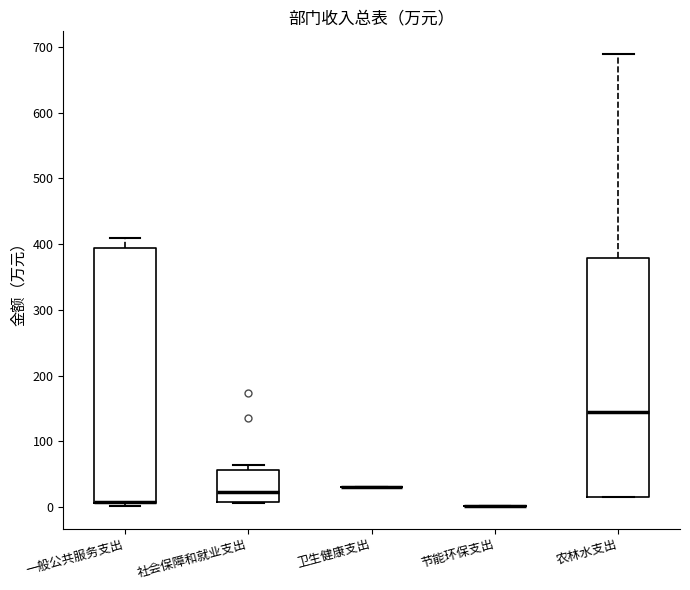

Comparing the boxes themselves (not the whiskers), which one is the tallest?

一般公共服务支出